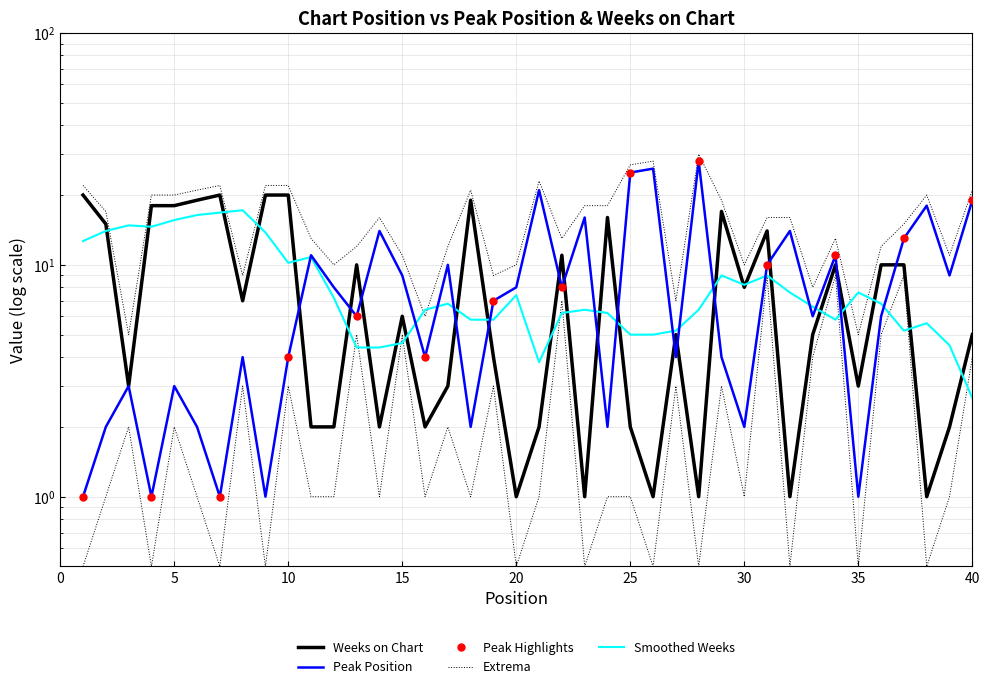

How many categories are shown in the chart?

40